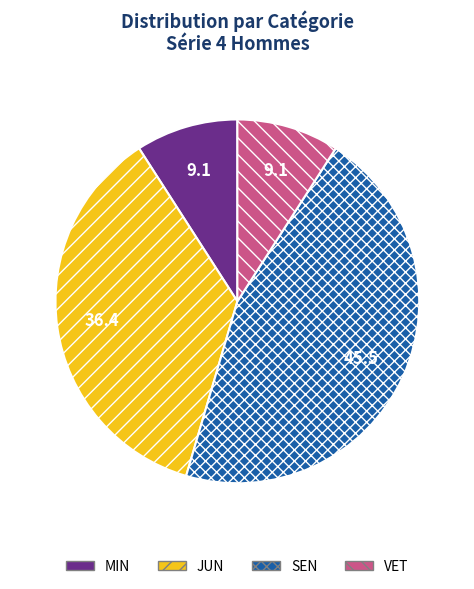

Which has a higher value, JUN or MIN?

JUN